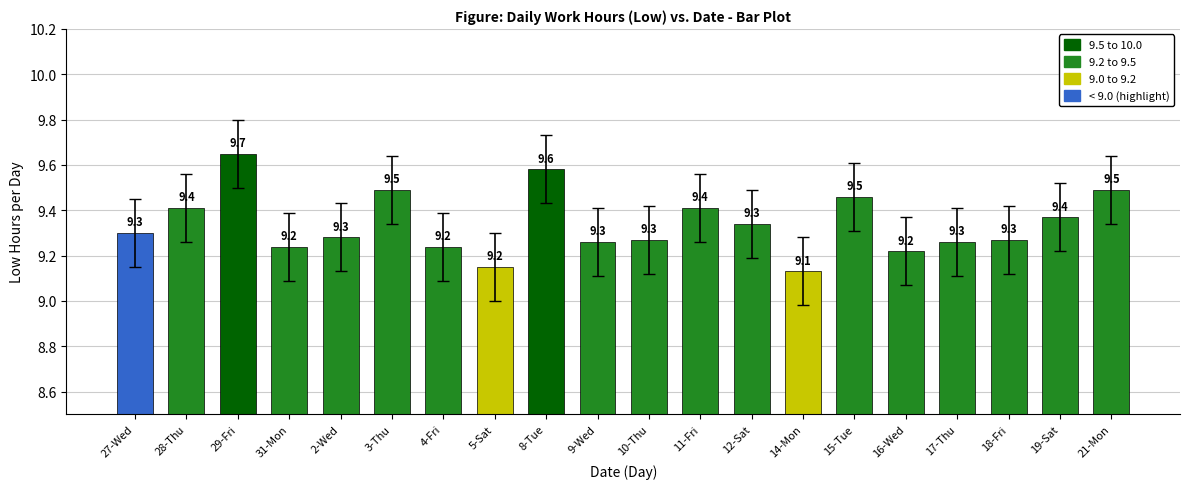

What is the sum of the values at 14-Mon and 3-Thu?

18.6